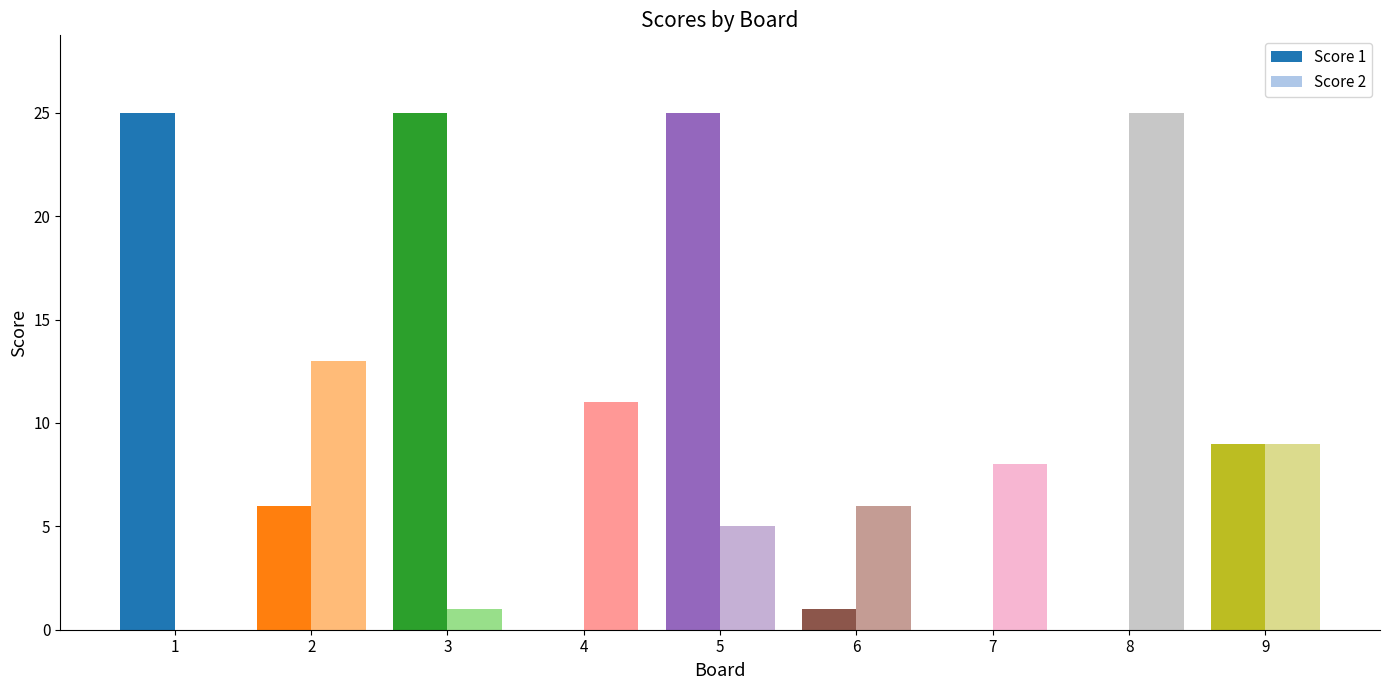

Count the number of data series in this chart.

2